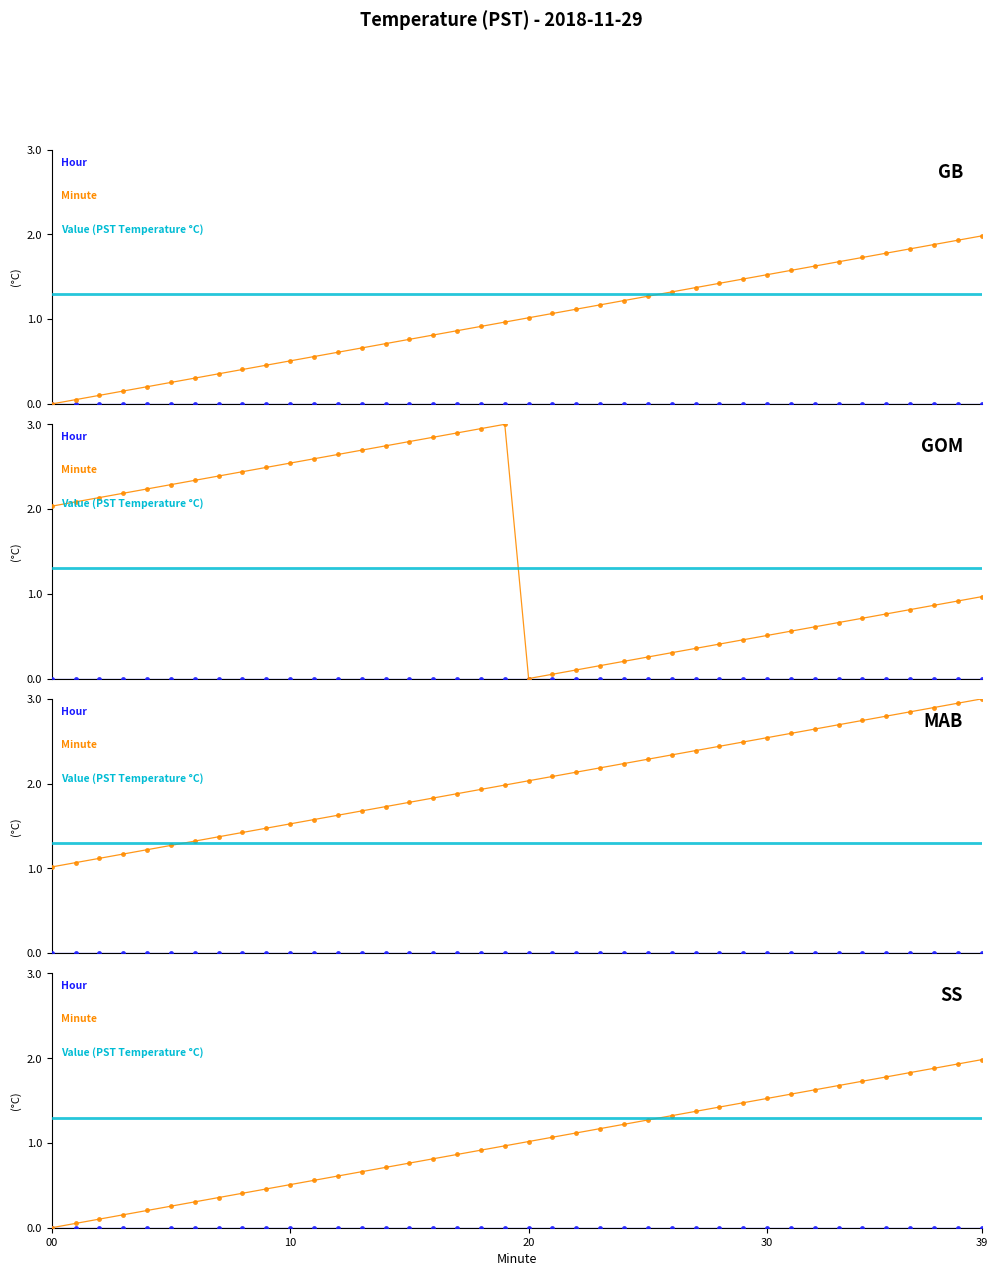

What is the difference between the Minute values at 38 and 26?

0.6